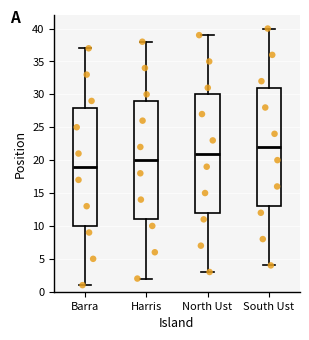

Which box has the lowest median line?

Barra